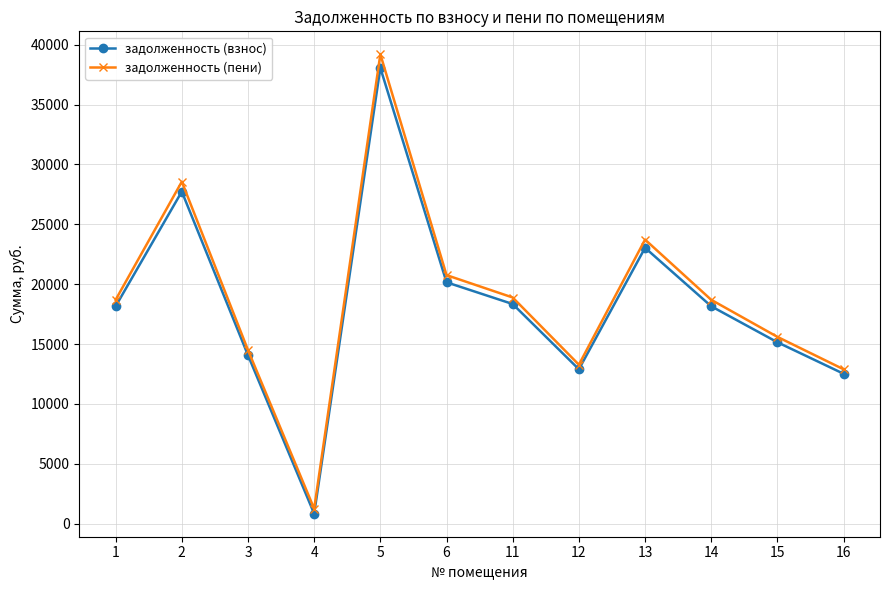

Reading right to left, extract all data points from this chart.

задолженность (взнос): 16=12523.2	15=15153.1	14=18158.6	13=23042.6	12=12898.8	11=18346.5	6=20162.4	5=38070.5	4=833.3	3=14070.3	2=27738.9	1=18158.6
задолженность (пени): 16=12895.2	15=15603.2	14=18698.0	13=23727.1	12=13282.0	11=18891.5	6=20761.3	5=39201.4	4=1249.9	3=14499.9	2=28562.9	1=18698.0